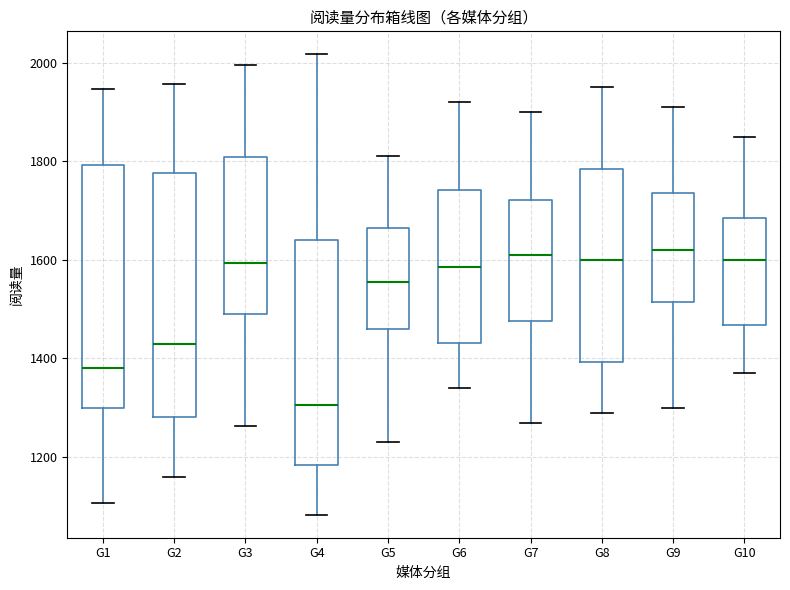

Reading left to right, read every box against the y-axis: the position of its median line, the range the box covers, and the ends of its whiskers. The values are not printed on the chart, so give them approximately, as read against the axis.

G1: median 1380, box 1300 to 1800, whiskers 1100 to 1940
G2: median 1440, box 1280 to 1780, whiskers 1160 to 1960
G3: median 1600, box 1500 to 1800, whiskers 1260 to 2000
G4: median 1300, box 1180 to 1640, whiskers 1080 to 2020
G5: median 1560, box 1460 to 1660, whiskers 1240 to 1820
G6: median 1580, box 1440 to 1740, whiskers 1340 to 1920
G7: median 1620, box 1480 to 1720, whiskers 1280 to 1900
G8: median 1600, box 1400 to 1780, whiskers 1300 to 1960
G9: median 1620, box 1520 to 1740, whiskers 1300 to 1920
G10: median 1600, box 1460 to 1680, whiskers 1380 to 1860